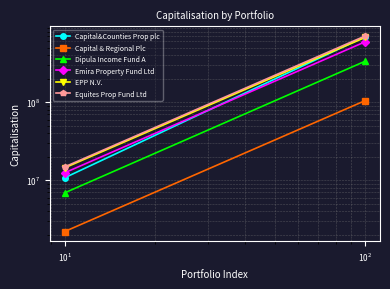

What is the value of the Equites Prop Fund Ltd point at the 1st from the left?

14832720